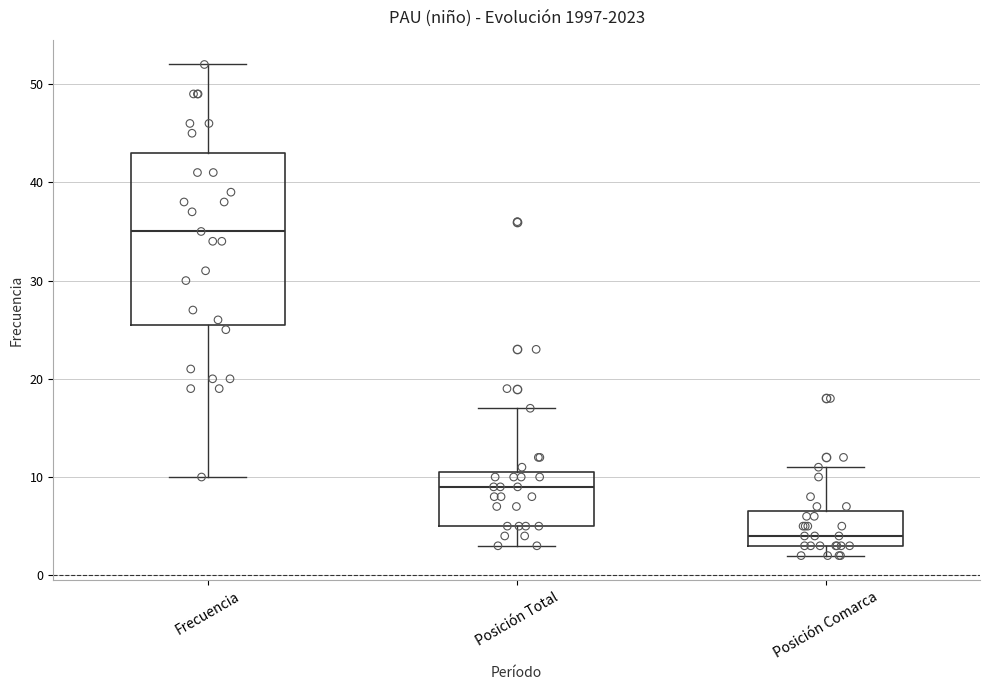

Reading left to right, read every box against the y-axis: the position of its median line, the range the box covers, and the ends of its whiskers. The values are not printed on the chart, so give them approximately, as read against the axis.

Frecuencia: median 35, box 26 to 43, whiskers 10 to 52
Posición Total: median 9, box 5 to 11, whiskers 3 to 17
Posición Comarca: median 4, box 3 to 7, whiskers 2 to 11